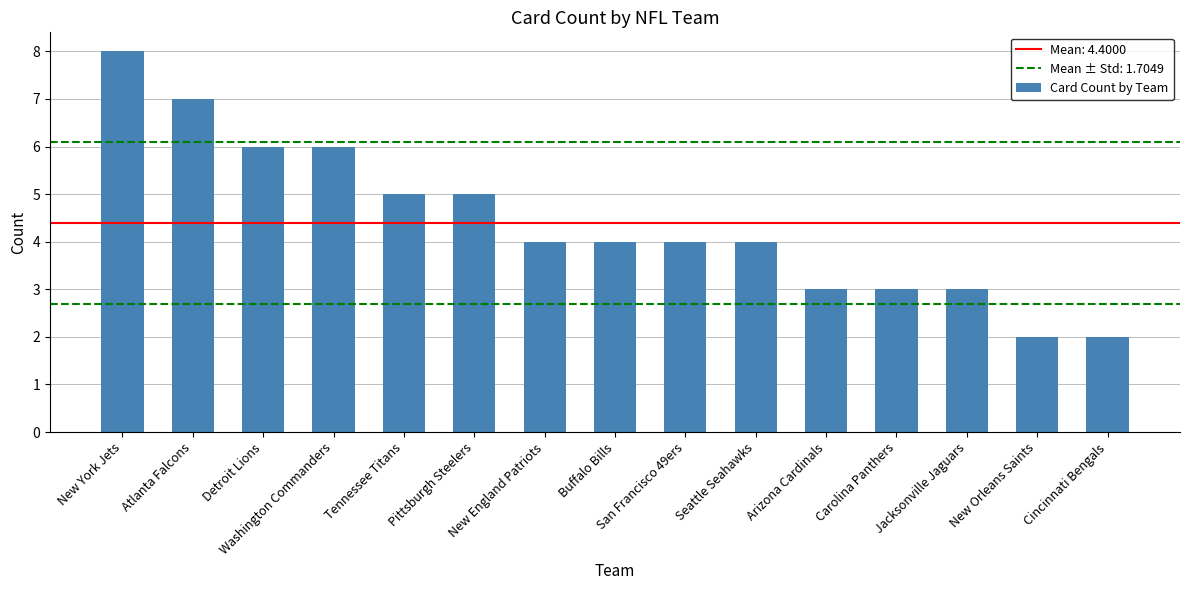

What is the sum of all values?

66